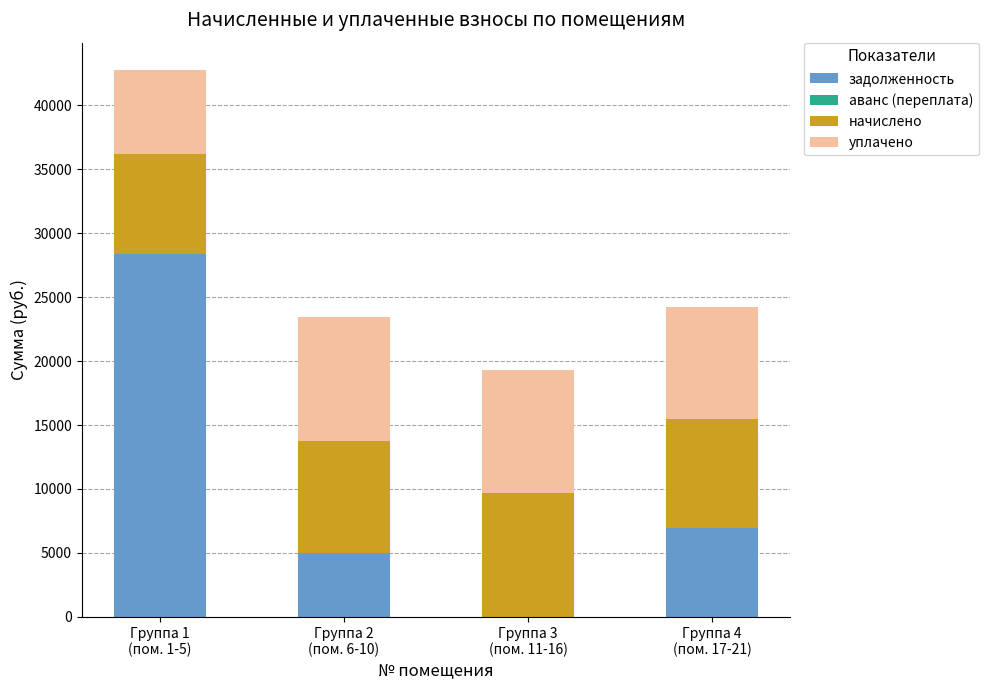

What is the sum of all задолженность values?

40320.6